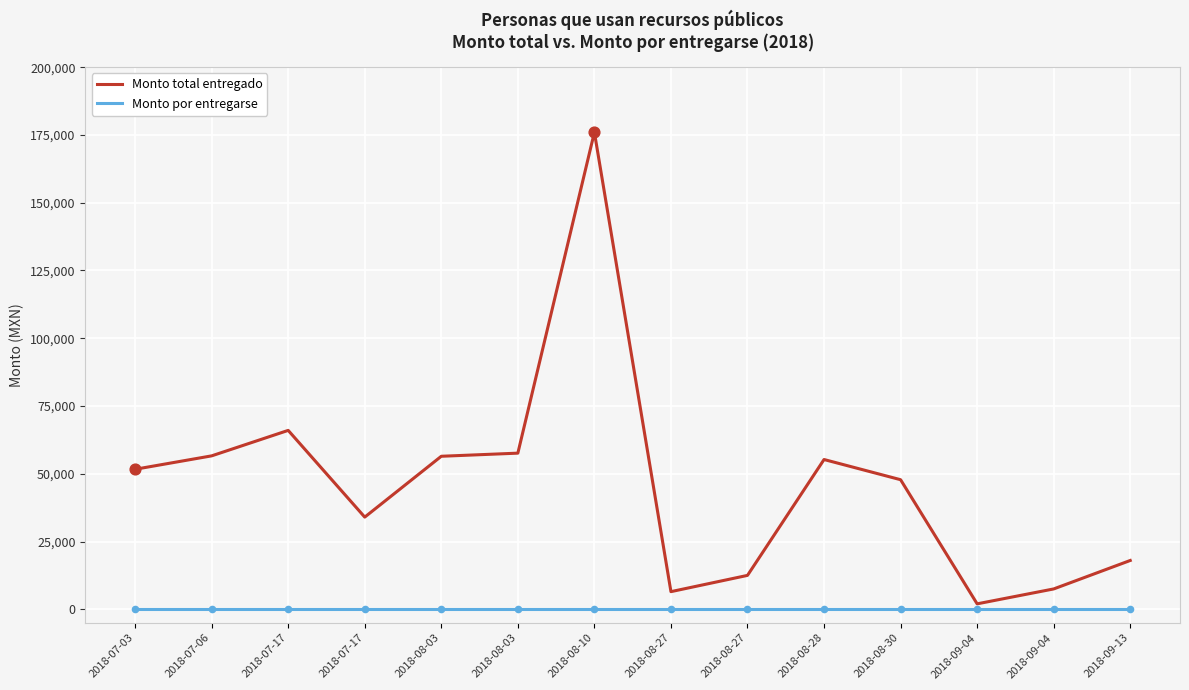

Is the value of Monto total entregado at 2018-09-04 greater than the value of Monto por entregarse at 2018-09-04?

Yes